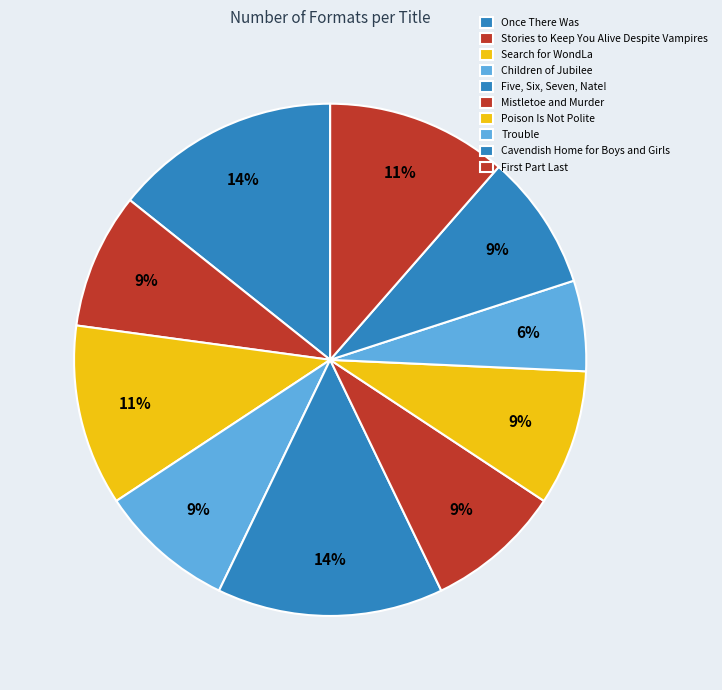

Do Trouble and Cavendish Home for Boys and Girls together represent more than half of the pie?

No